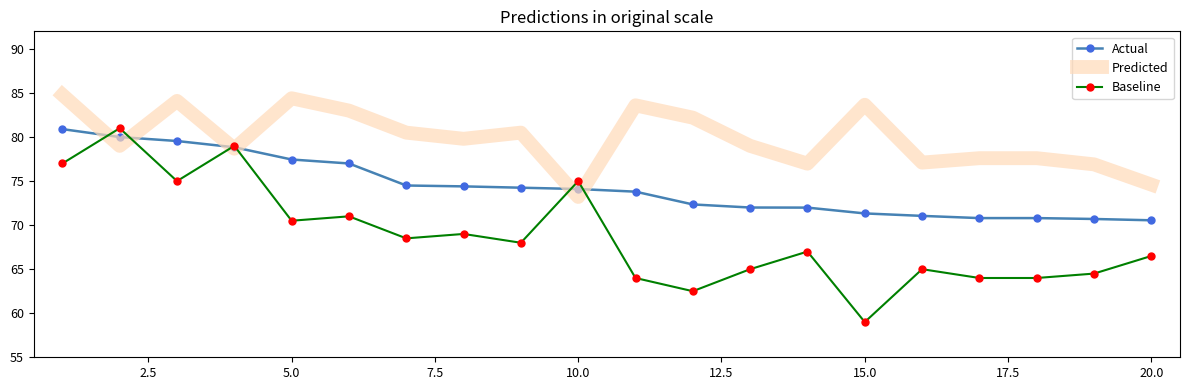

Which series has the largest total across all categories?

Predicted